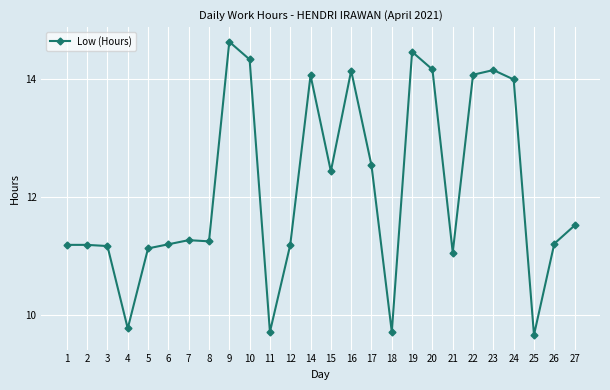

What is the maximum value shown in the chart?

14.6